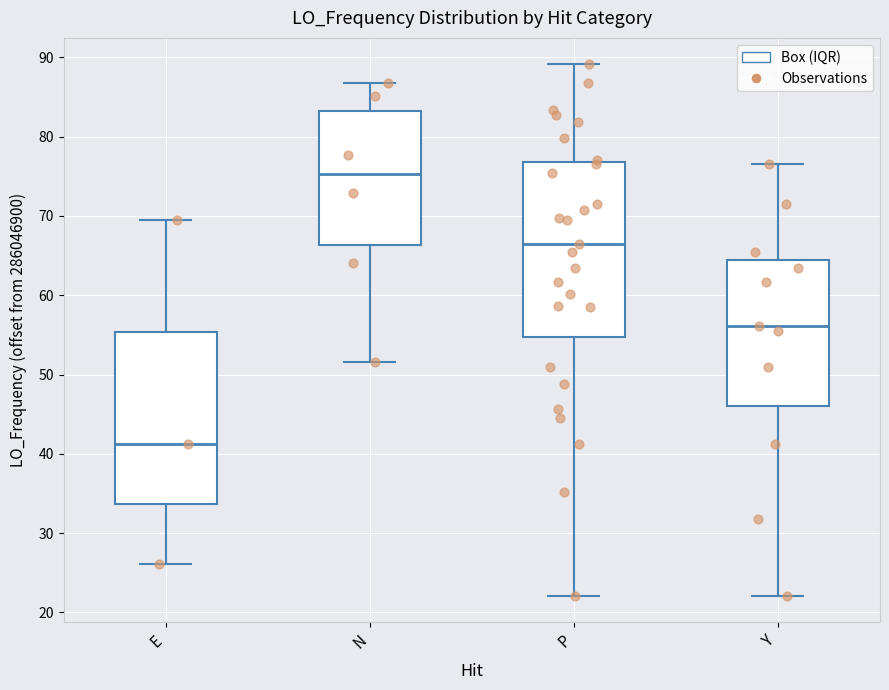

Which box's median line is the lowest?

E